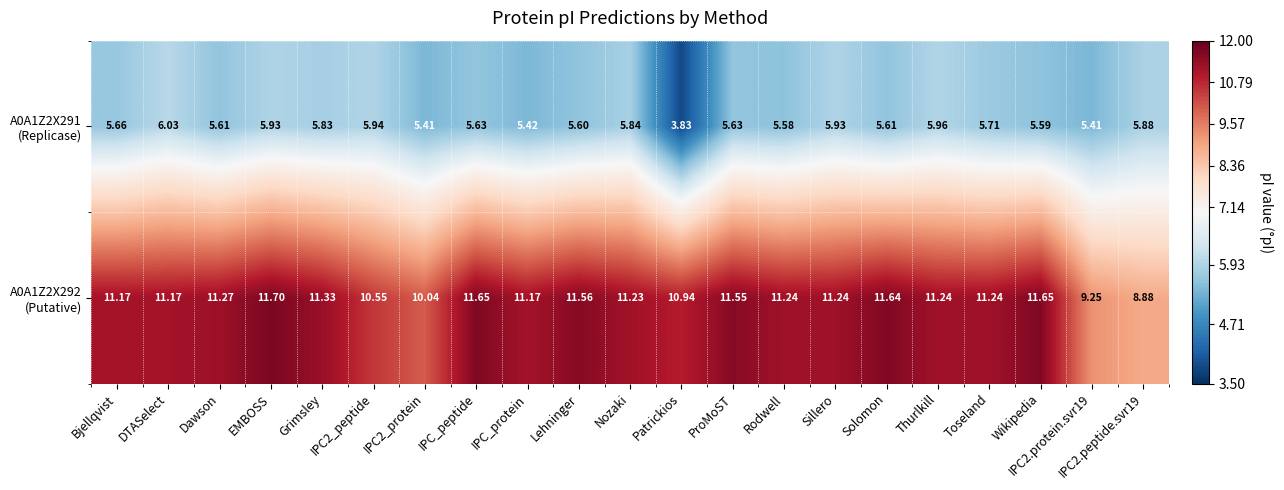

What is the maximum value shown in the chart?

11.7